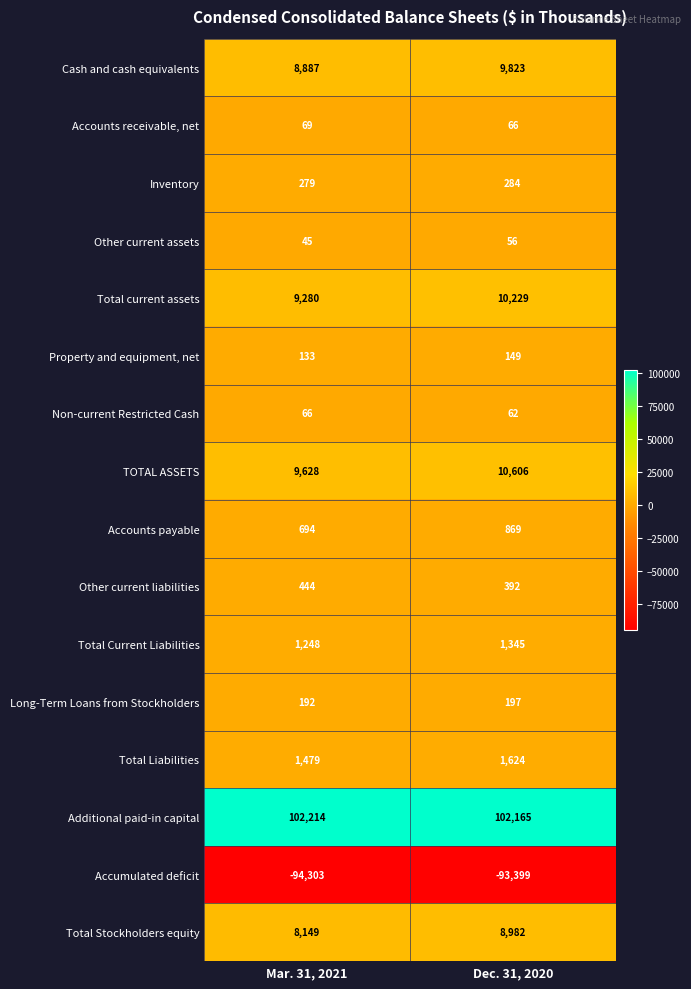

Count the number of categories in the chart.

2